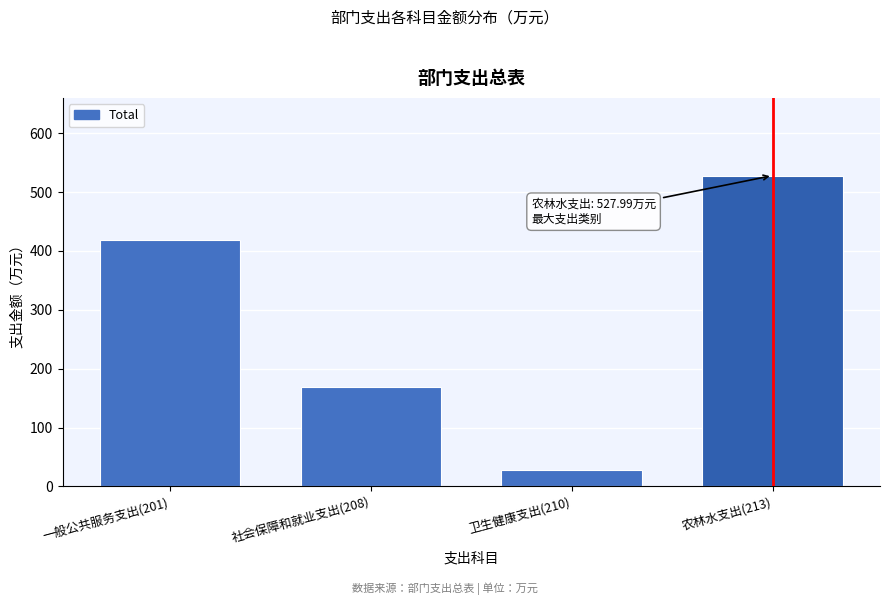

Rank the categories by value from highest to lowest.

农林水支出(213), 一般公共服务支出(201), 社会保障和就业支出(208), 卫生健康支出(210)